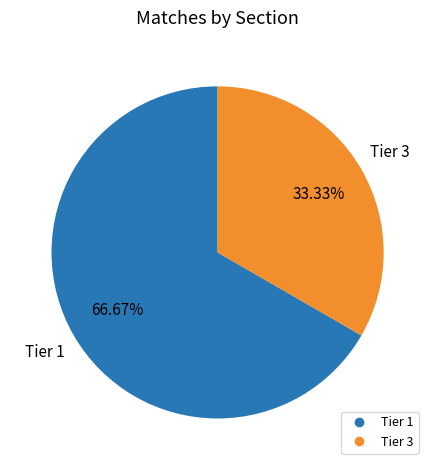

To the nearest percent, what is the average slice percentage?

50%